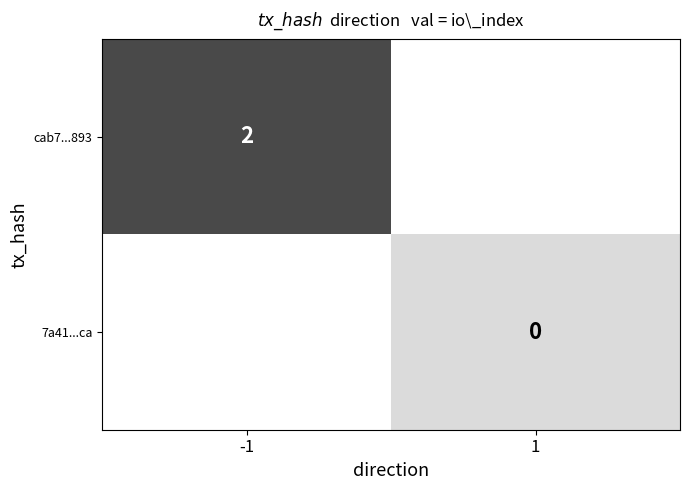

The cab7...893 series shows 2 at -1. True or false?

True